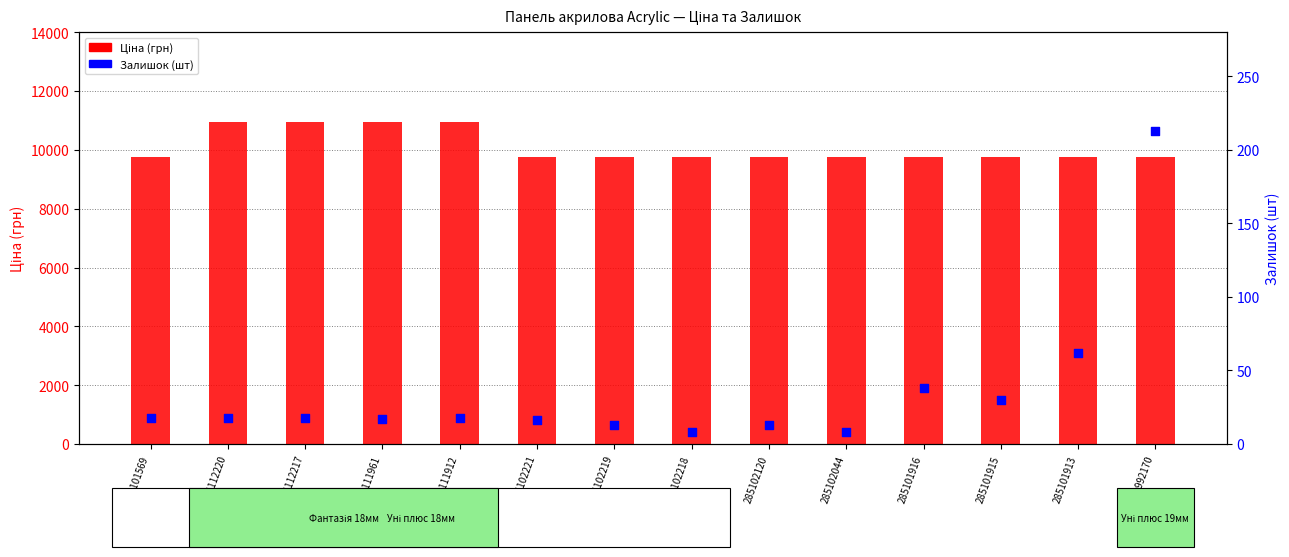

Which series has the largest total across all categories?

Ціна (грн)